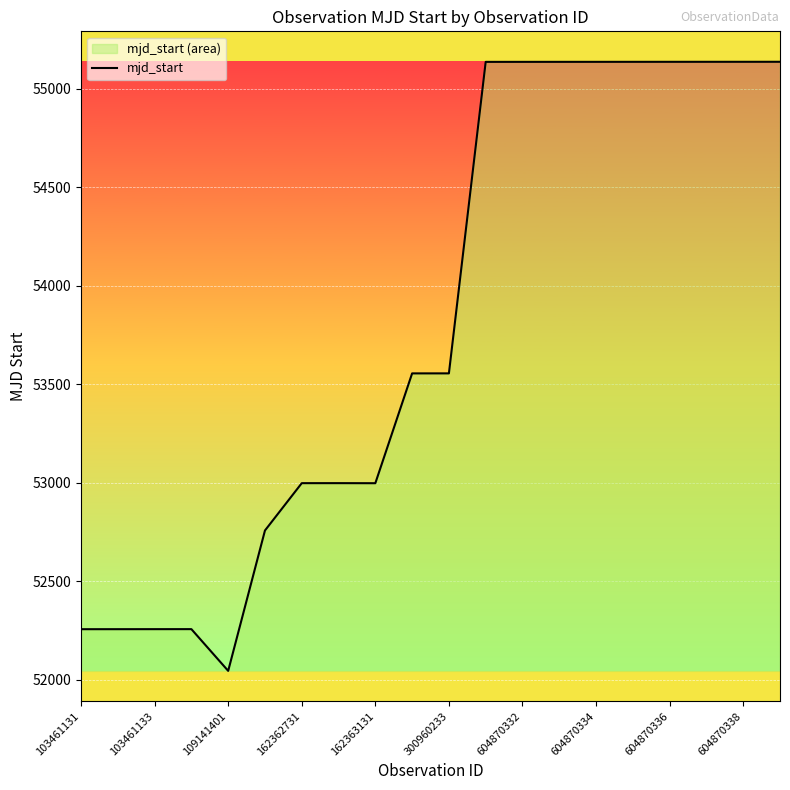

Is it true that the value at 604870336 is 13927.0?

False